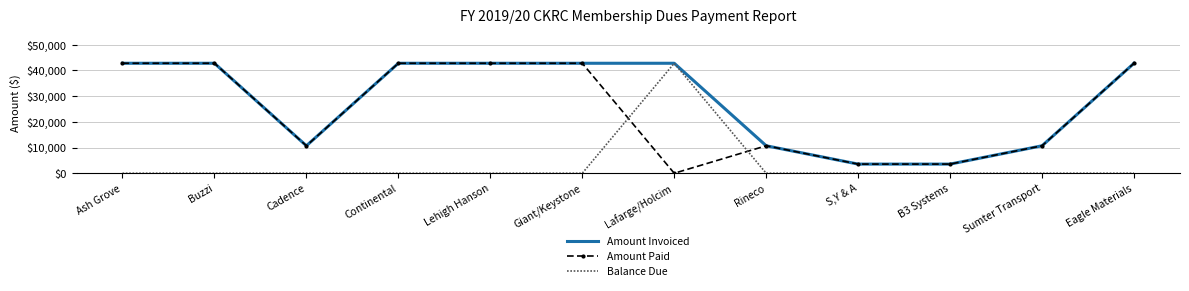

Reading left to right, what are all the values shown in this chart?

Amount Invoiced: 42750.0	42750.0	10687.5	42750.0	42750.0	42750.0	42750.0	10687.5	3562.5	3562.5	10687.5	42750.0
Amount Paid: 42750.0	42750.0	10687.5	42750.0	42750.0	42750.0	0.0	10687.5	3562.5	3562.5	10687.5	42750.0
Balance Due: 0.0	0.0	0.0	0.0	0.0	0.0	42750.0	0.0	0.0	0.0	0.0	0.0